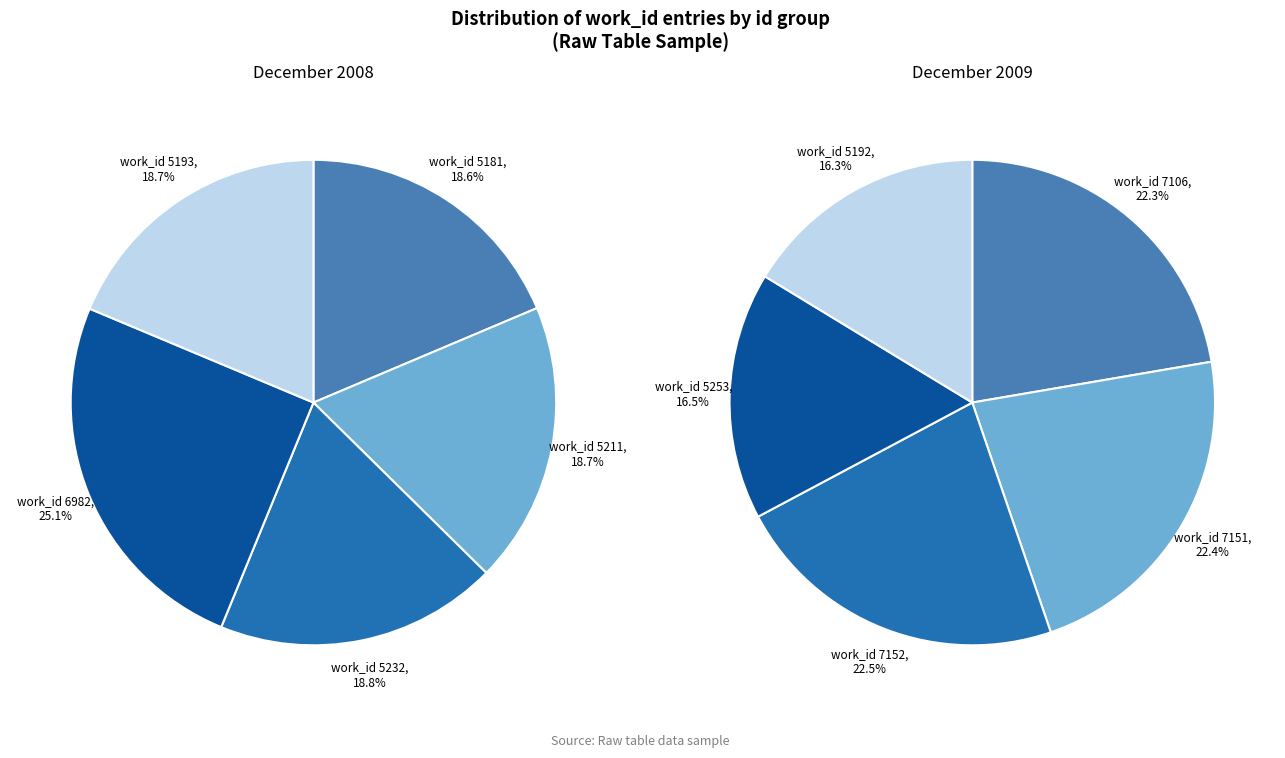

To the nearest percent, what percentage of the pie is 5232?

19%